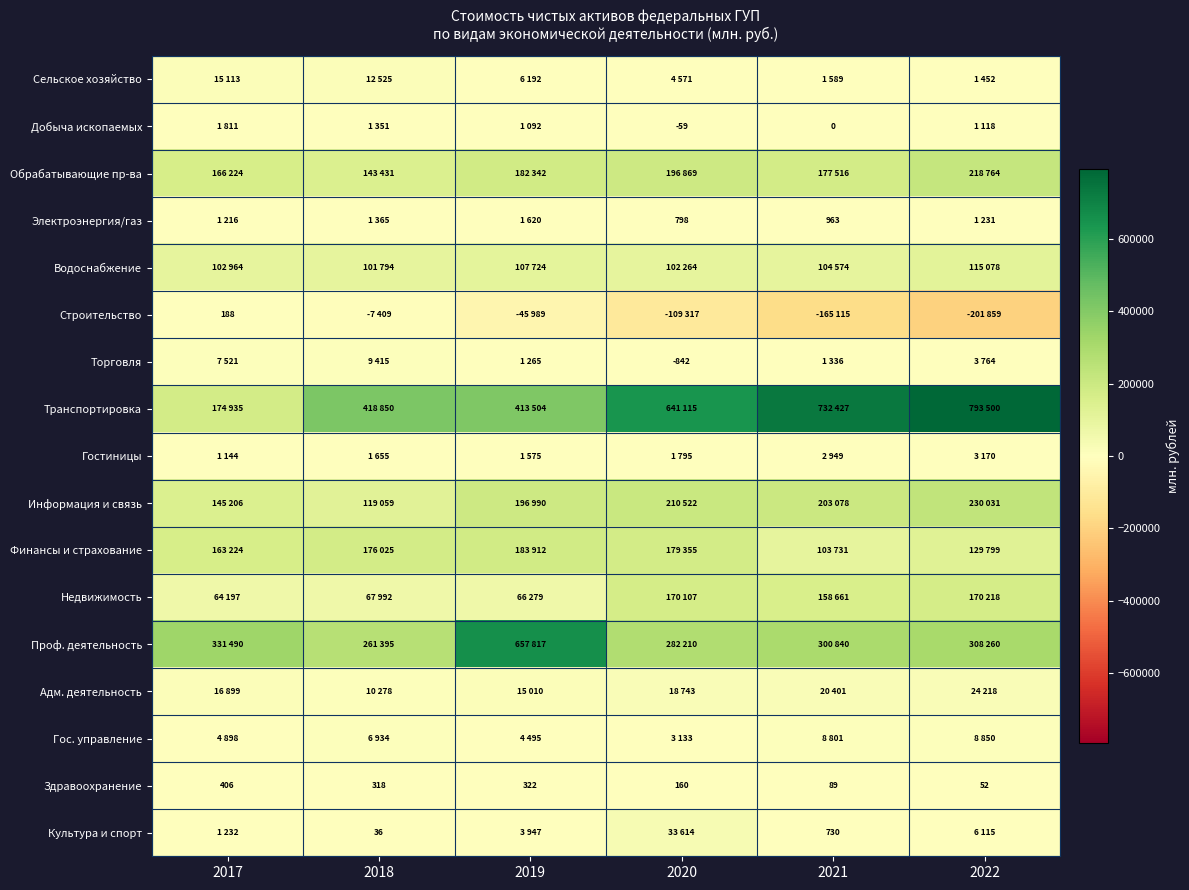

What is the approximate value of Строительство at 2018?

-7409